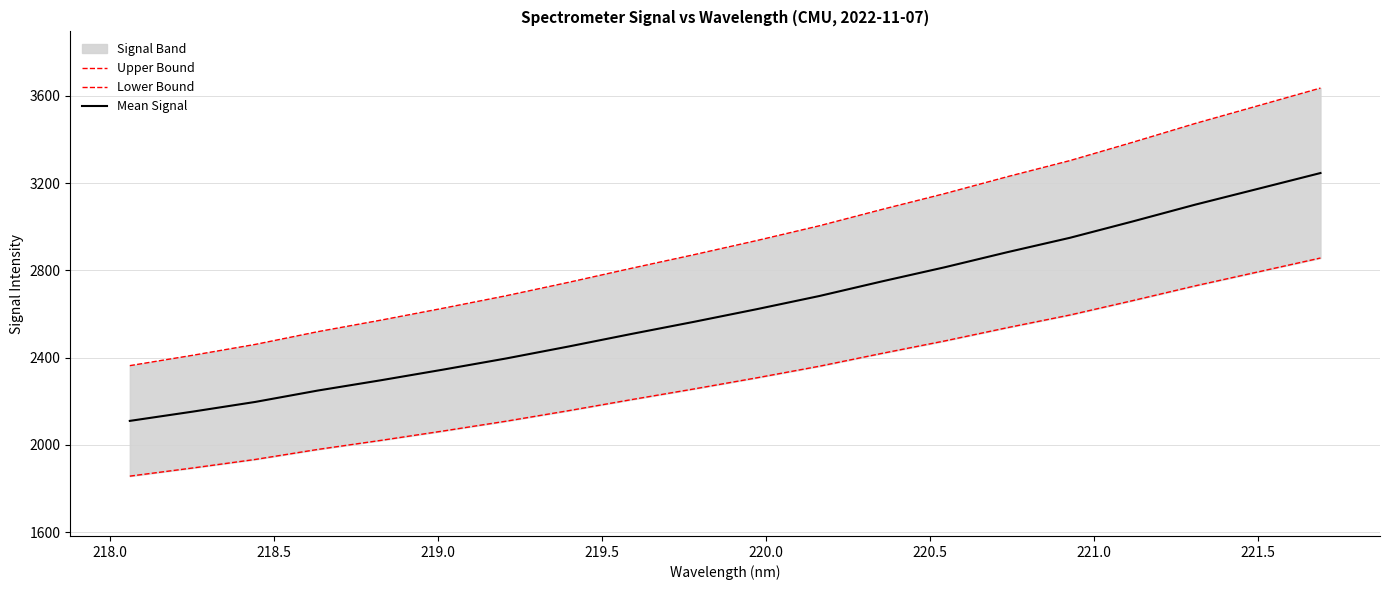

True or false: Upper Bound and Mean Signal cross at least once.

False